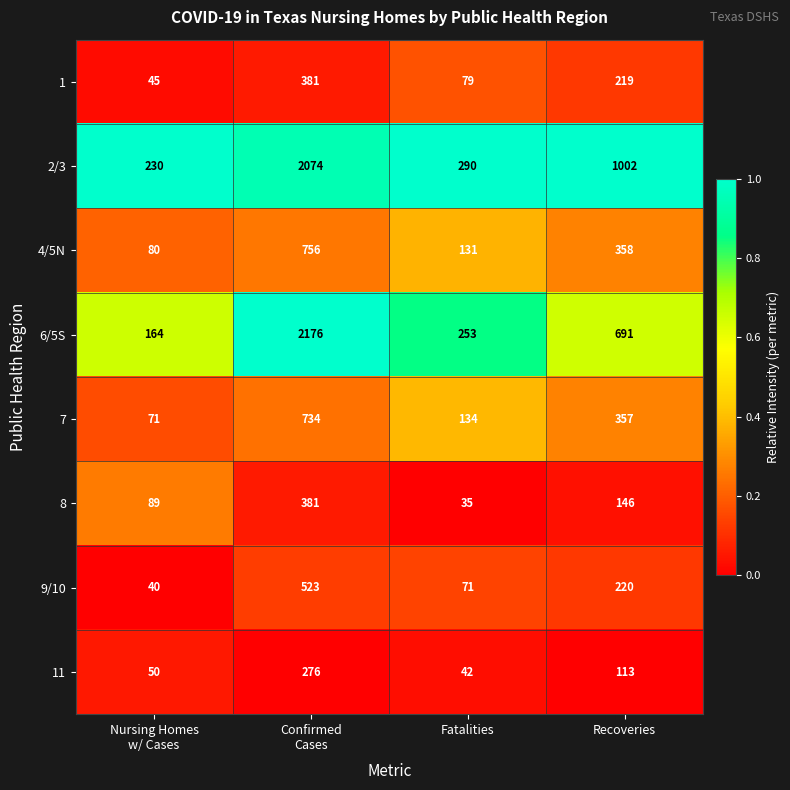

Where is 2/3 nearest to the value 1152?

Recoveries